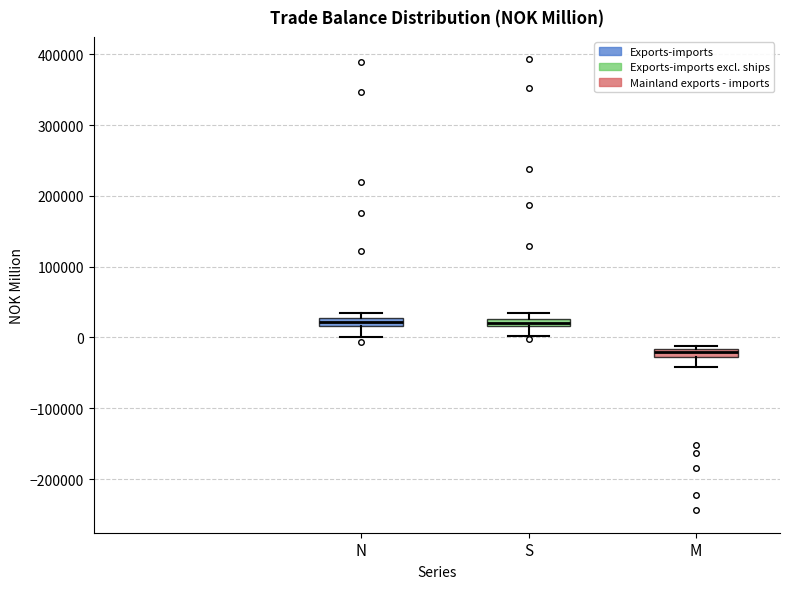

Where does the lower whisker of the box for S end on the y-axis? The values are not printed on the chart, so give them approximately, as read against the axis.

0